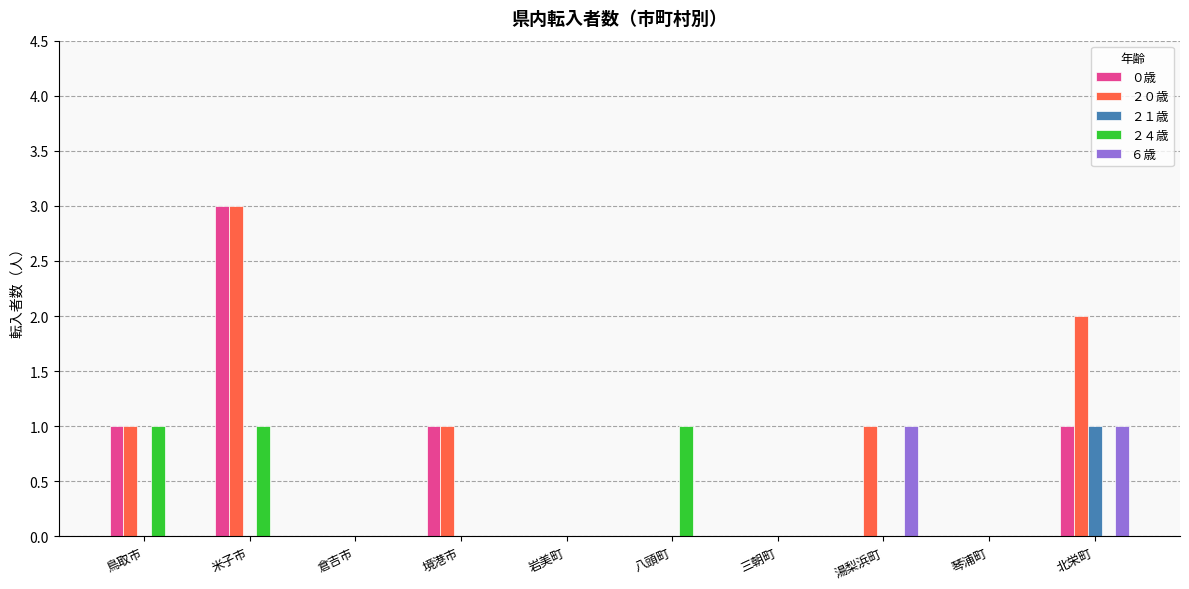

Which series has the largest total across all categories?

２０歳